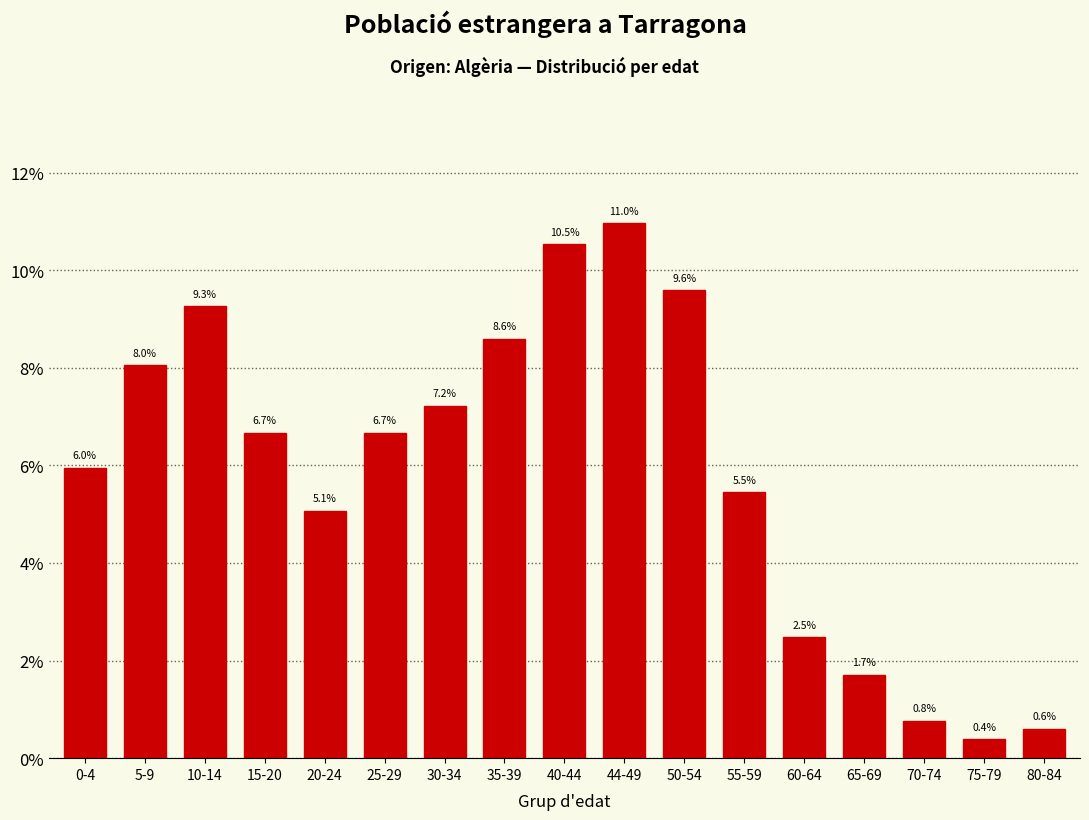

Reading left to right, what are all the values shown in this chart?

6.0	8.0	9.3	6.7	5.1	6.7	7.2	8.6	10.5	11.0	9.6	5.5	2.5	1.7	0.8	0.4	0.6